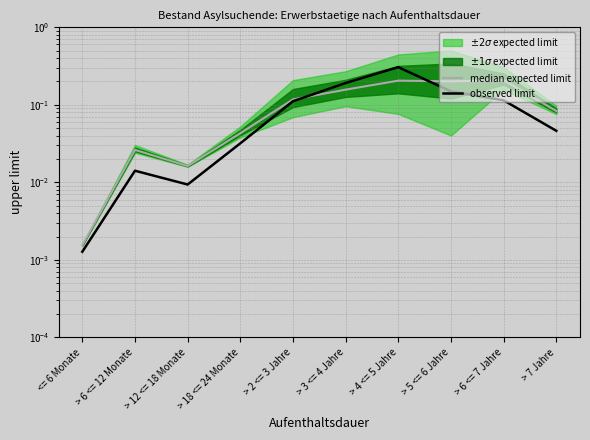

What is the total value across all series at > 18 <= 24 Monate?

0.1